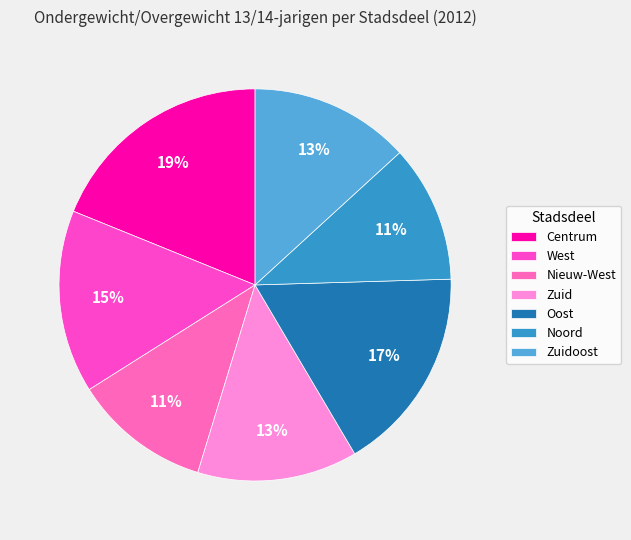

Does Centrum represent more than half of the total?

No